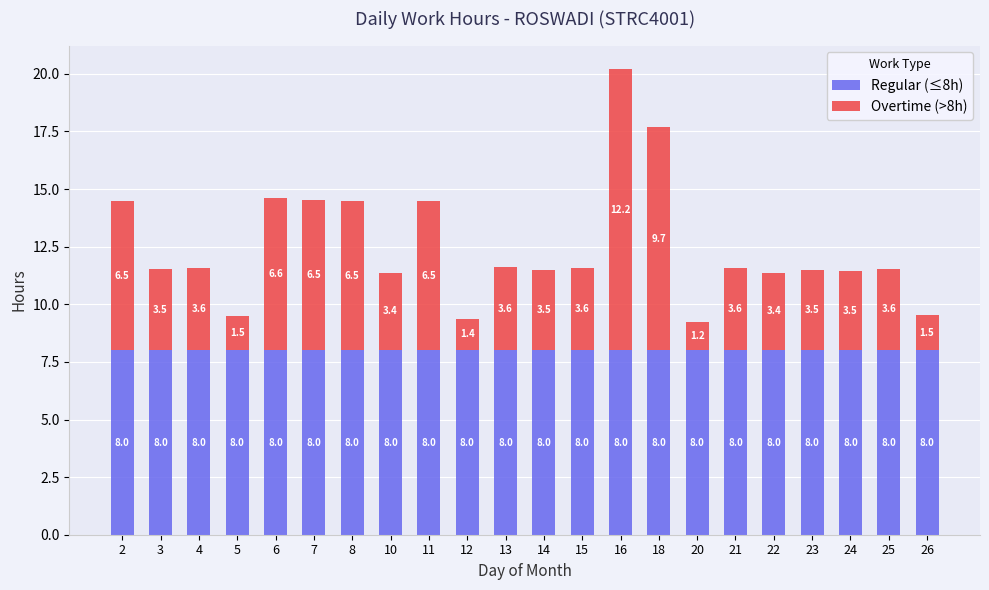

What is the total value across all series at 4?

11.6